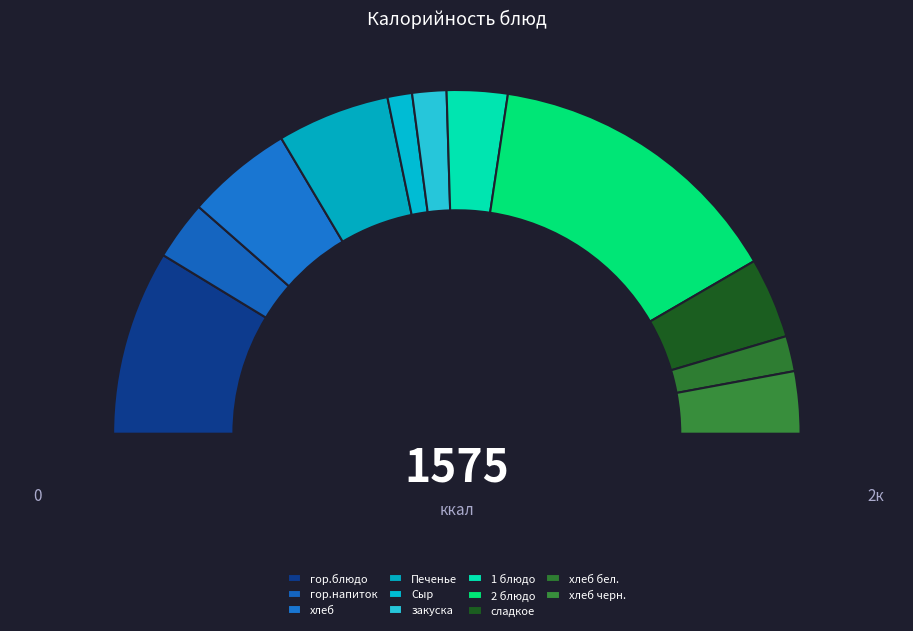

How many segments does this pie chart have?

11